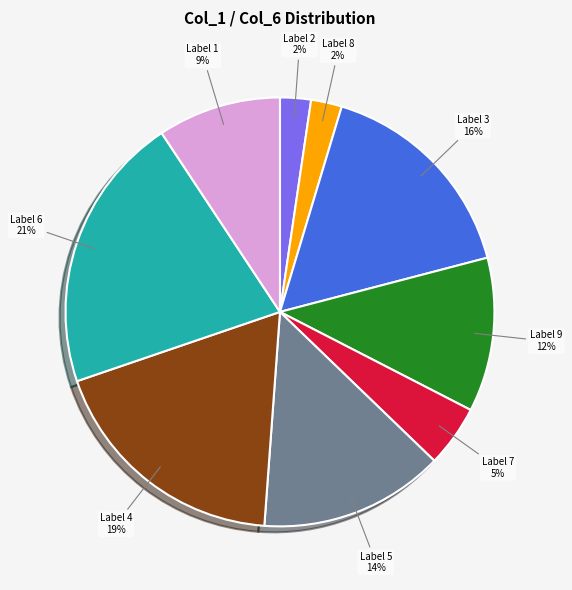

To the nearest percent, what is the average slice percentage?

11%